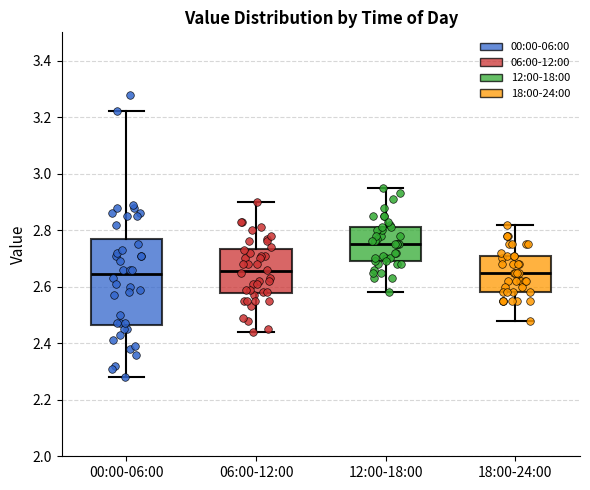

Which box is the tallest, from its lower edge to its upper edge?

00:00-06:00